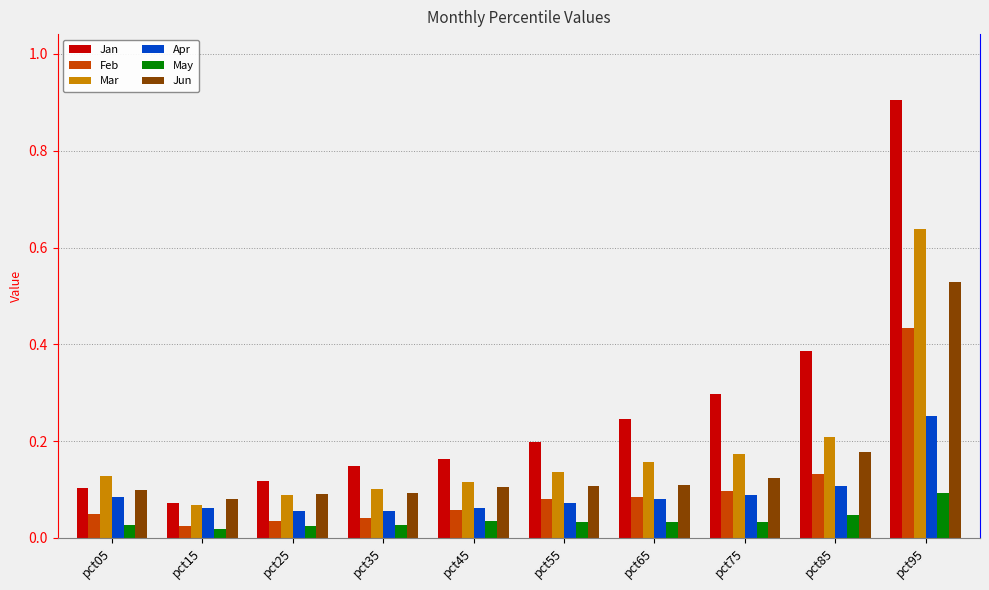

At which label does Jun reach its minimum?

pct15